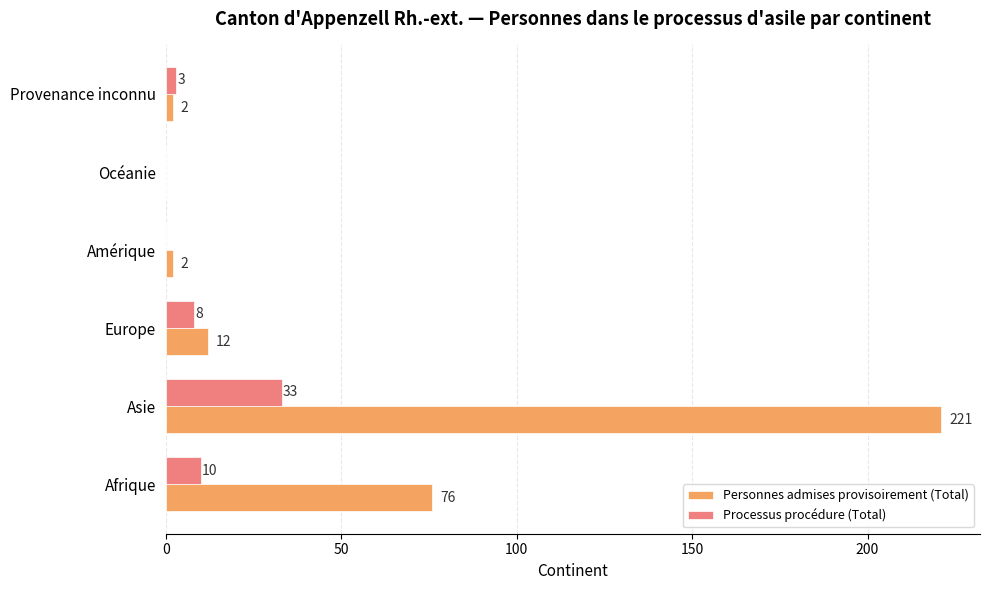

Where is Processus procédure (Total) nearest to the value 16?

Afrique